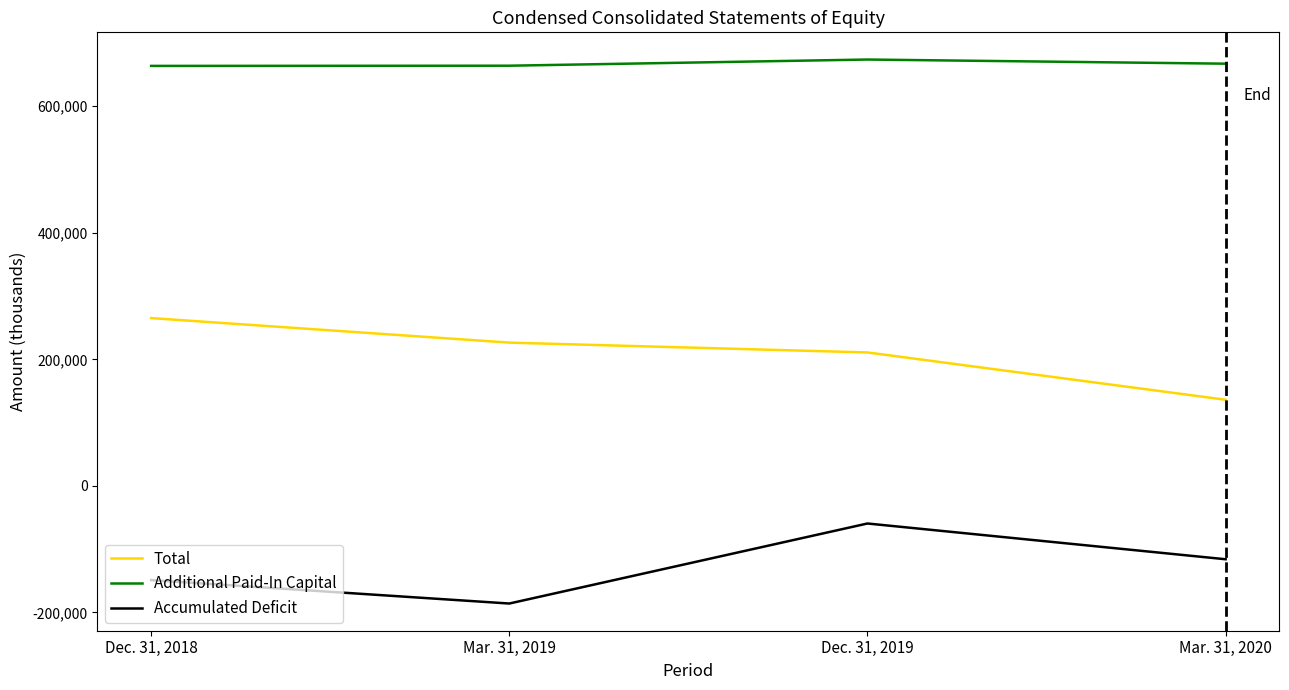

Which category has the highest value in the Accumulated Deficit series?

Dec. 31, 2019